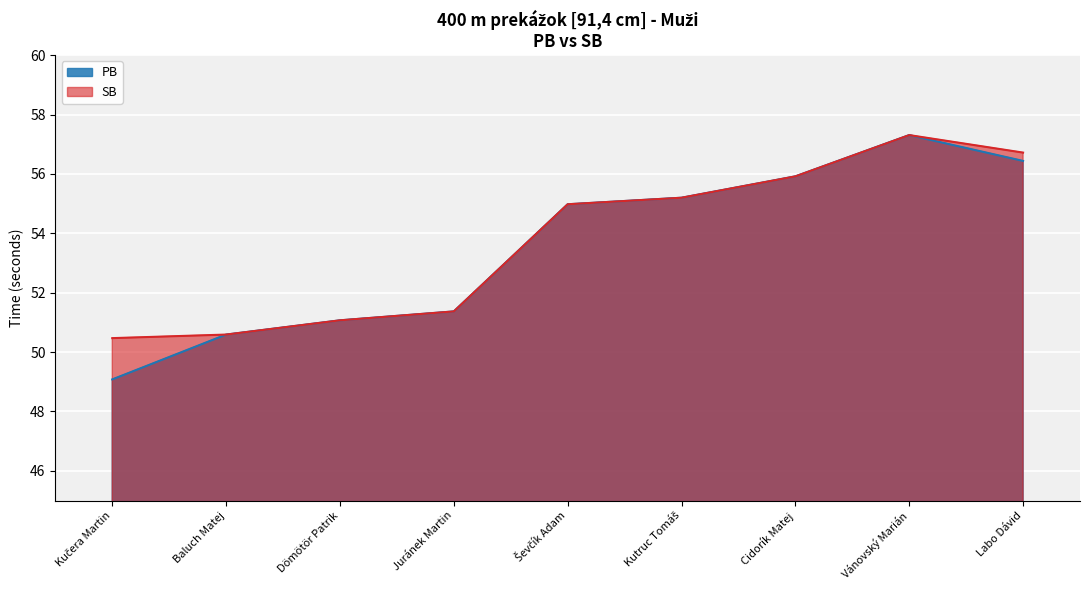

True or false: SB and PB cross at least once.

False